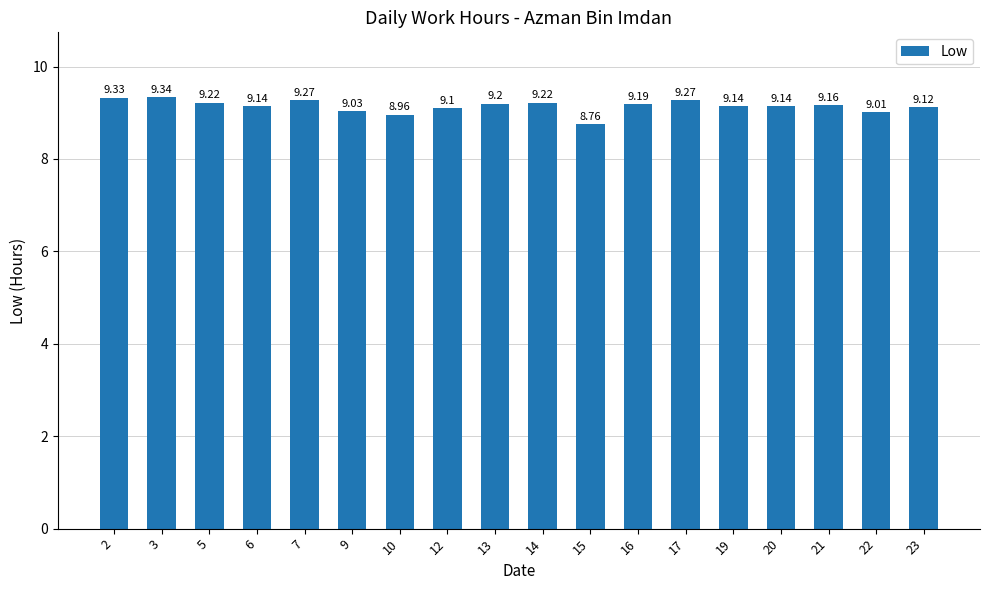

Which category has the highest value across all series?

3